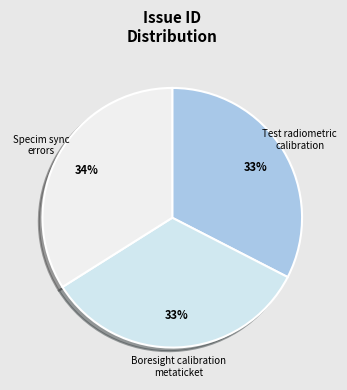

Combined, do Specim sync errors and Test radiometric calibration account for over 50%?

Yes